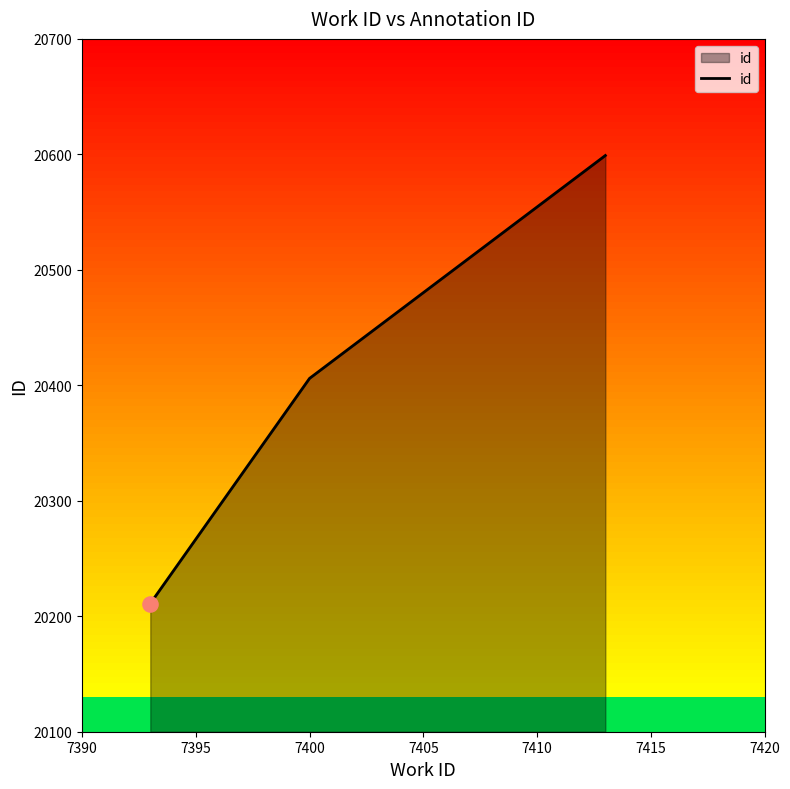

What is the smallest value displayed?

20211